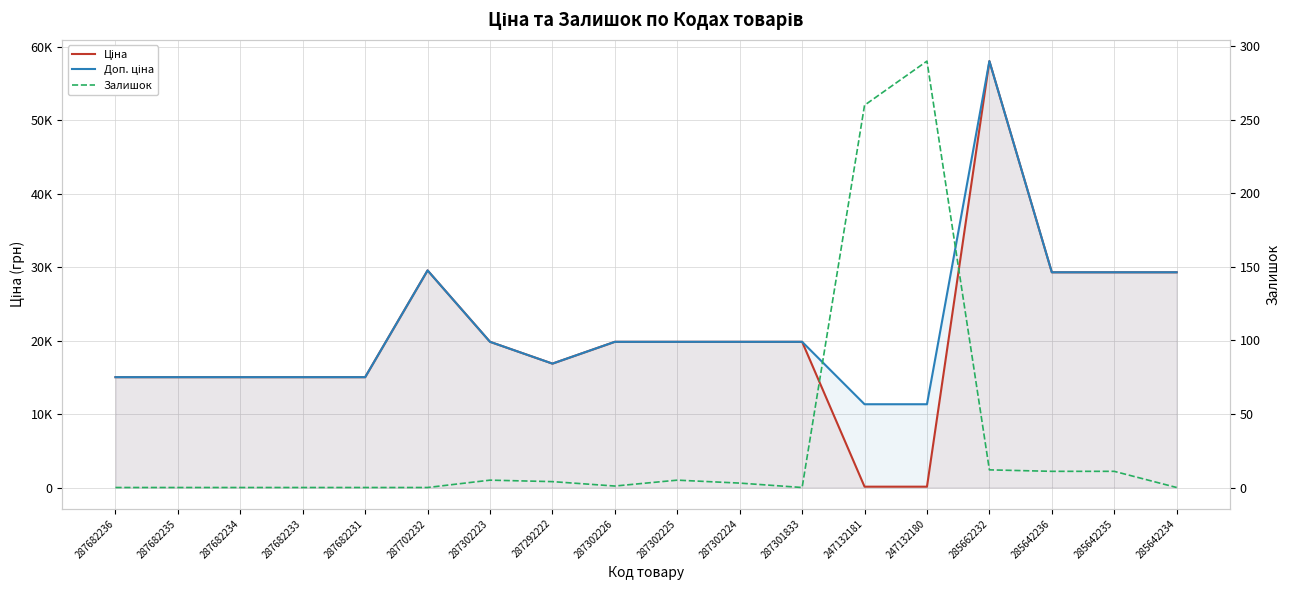

True or false: Залишок has a value of 1.4 at 287302226.

False